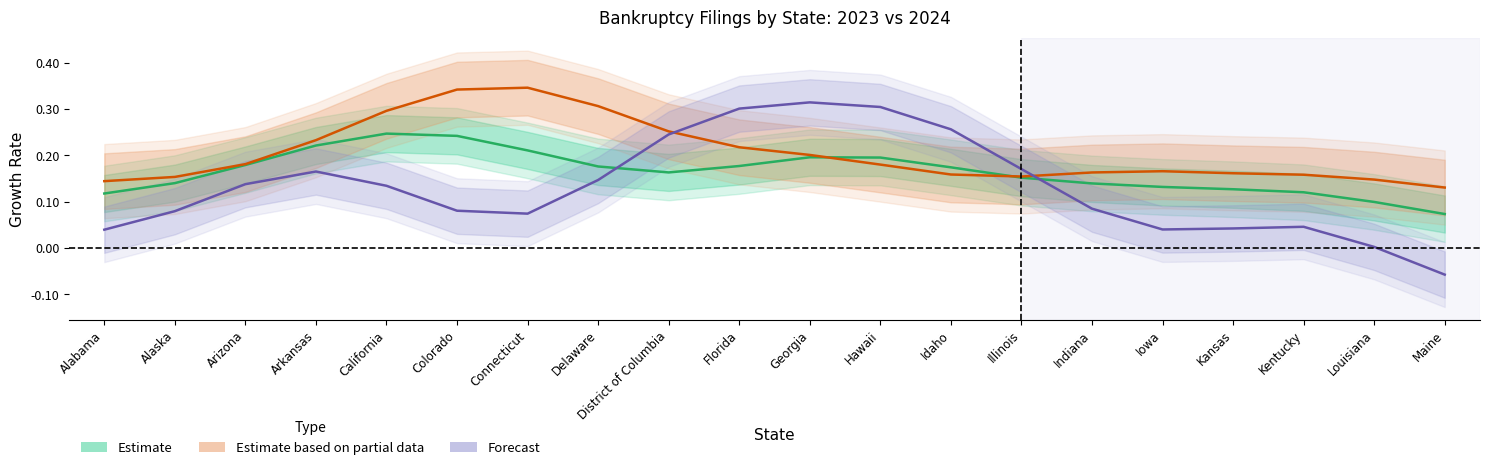

The Estimate (Total) series shows 0.2 at Florida. True or false?

False